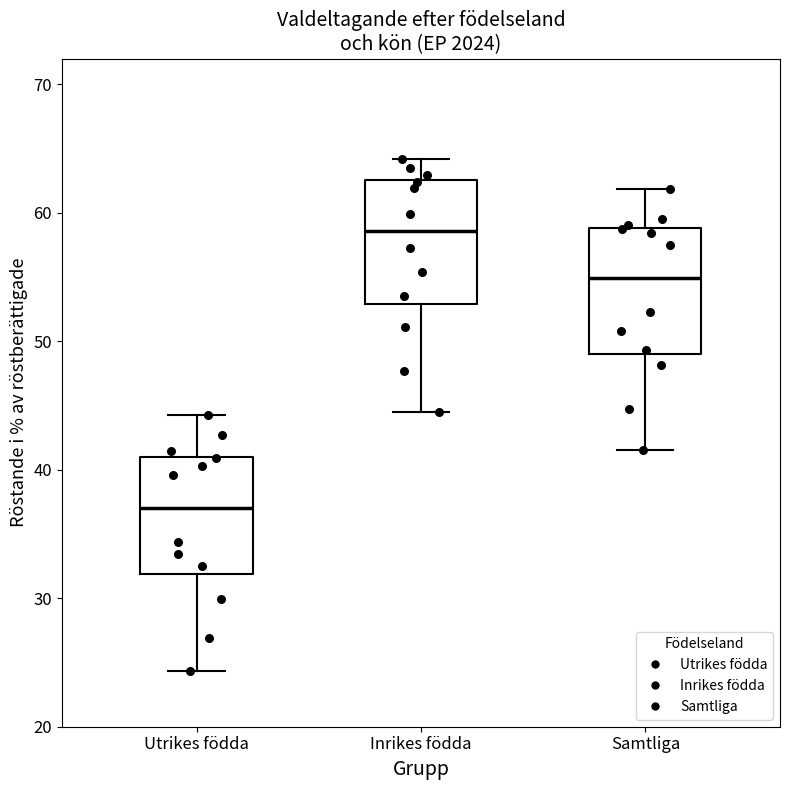

Which box's median line is the lowest?

Utrikes födda